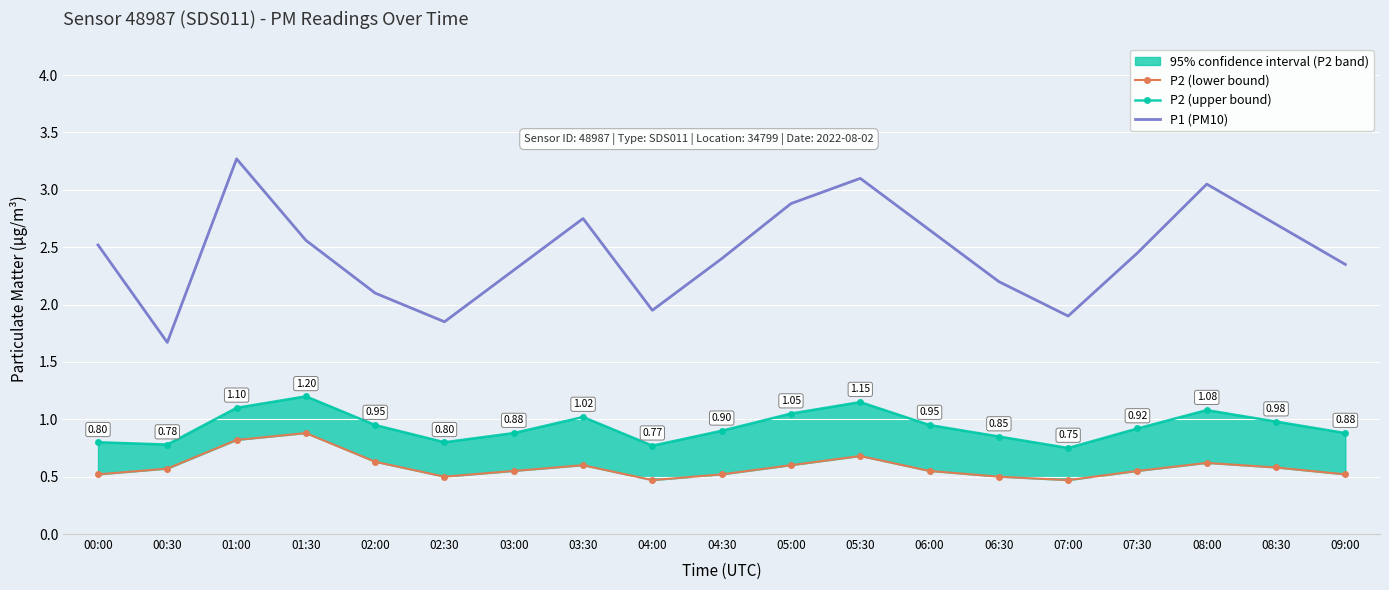

How many interior local valleys does the P1 (PM10) series have?

4